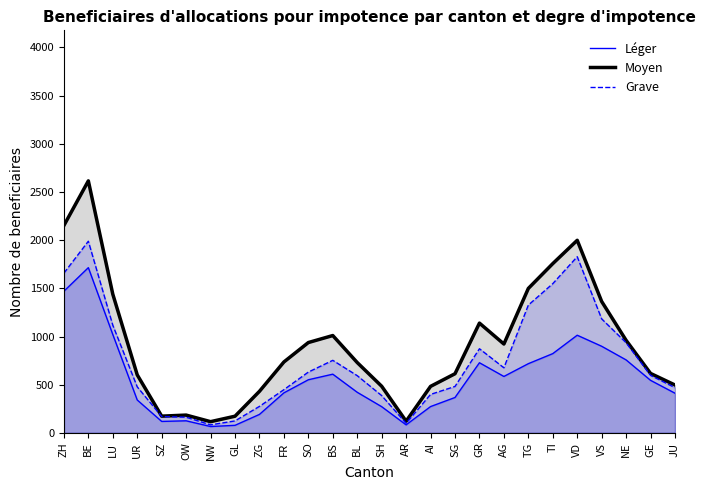

Reading right to left, list all the values displayed in this chart.

Léger: JU=411.3	GE=545.0	NE=757.0	VS=898.7	VD=1013.3	TI=822.3	TG=718.0	AG=585.3	GR=727.7	SG=367.0	AI=272.7	AR=83.0	SH=271.7	BL=421.0	BS=609.0	SO=551.0	FR=415.0	ZG=191.3	GL=78.0	NW=65.7	OW=125.0	SZ=118.7	UR=341.0	LU=1021.0	BE=1714.7	ZH=1470.0
Moyen: JU=496.3	GE=616.7	NE=960.3	VS=1363.7	VD=1998.7	TI=1756.7	TG=1499.0	AG=922.0	GR=1139.0	SG=613.7	AI=482.3	AR=121.0	SH=483.7	BL=729.7	BS=1010.0	SO=937.3	FR=735.7	ZG=431.0	GL=172.7	NW=116.0	OW=184.3	SZ=173.3	UR=601.7	LU=1439.7	BE=2615.3	ZH=2152.3
Grave: JU=469.0	GE=596.7	NE=935.3	VS=1183.0	VD=1828.3	TI=1548.3	TG=1326.0	AG=675.3	GR=873.0	SG=481.7	AI=399.0	AR=99.0	SH=386.7	BL=593.7	BS=752.7	SO=630.7	FR=448.0	ZG=274.7	GL=123.7	NW=83.0	OW=162.3	SZ=169.3	UR=477.3	LU=1117.3	BE=1989.0	ZH=1657.7